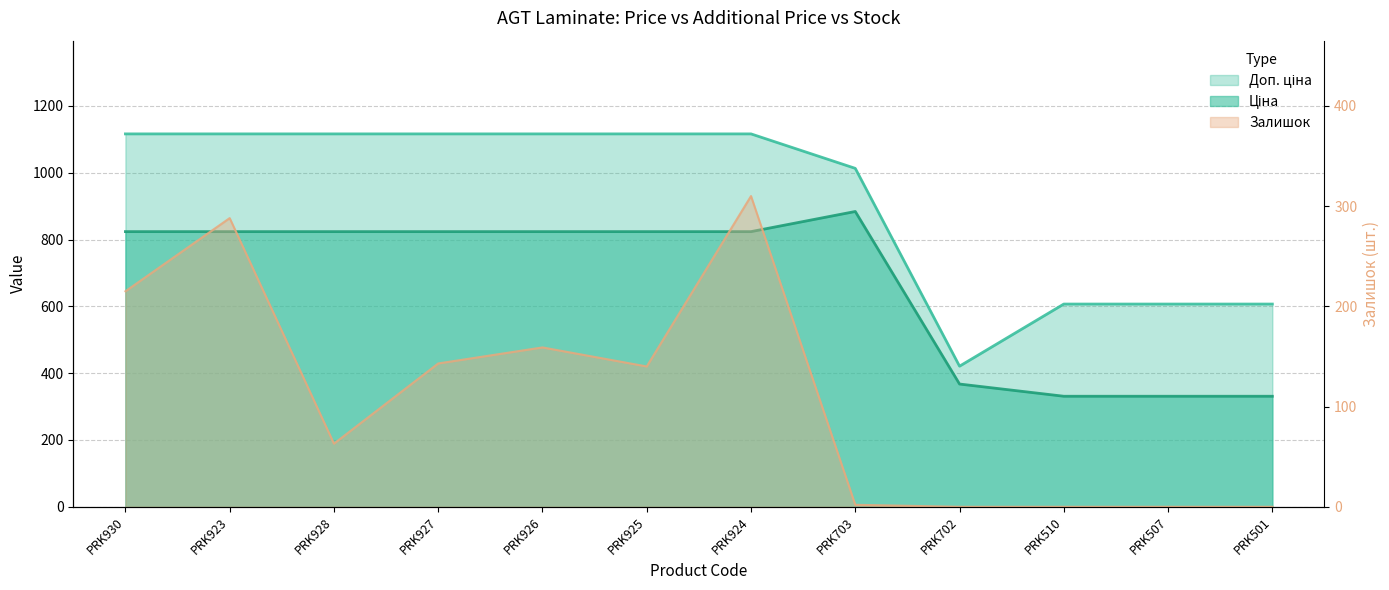

True or false: Доп. ціна and Ціна intersect in this chart.

False